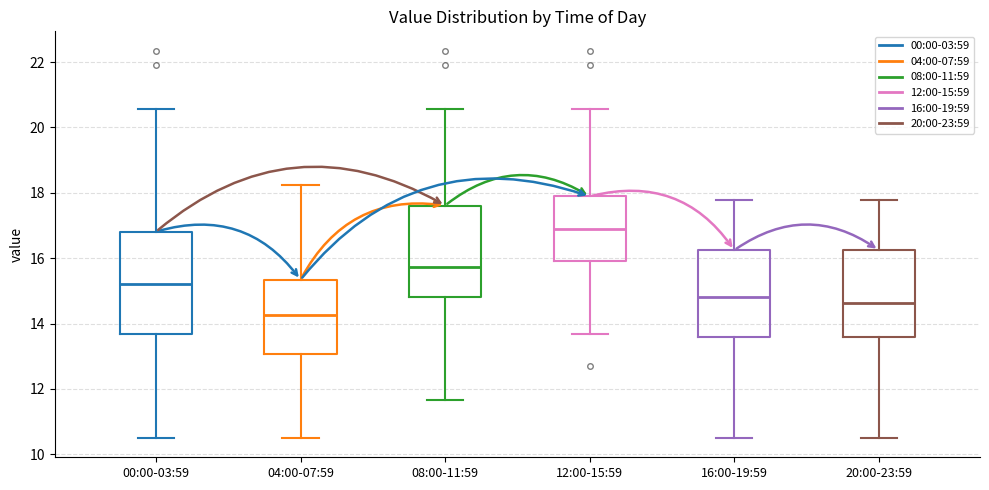

Reading left to right, read every box against the y-axis: the position of its median line, the range the box covers, and the ends of its whiskers. The values are not printed on the chart, so give them approximately, as read against the axis.

00:00-03:59: median 15.2, box 13.6 to 16.8, whiskers 10.6 to 20.6
04:00-07:59: median 14.2, box 13.0 to 15.4, whiskers 10.6 to 18.2
08:00-11:59: median 15.8, box 14.8 to 17.6, whiskers 11.6 to 20.6
12:00-15:59: median 16.8, box 16.0 to 17.8, whiskers 13.6 to 20.6
16:00-19:59: median 14.8, box 13.6 to 16.2, whiskers 10.6 to 17.8
20:00-23:59: median 14.6, box 13.6 to 16.2, whiskers 10.6 to 17.8